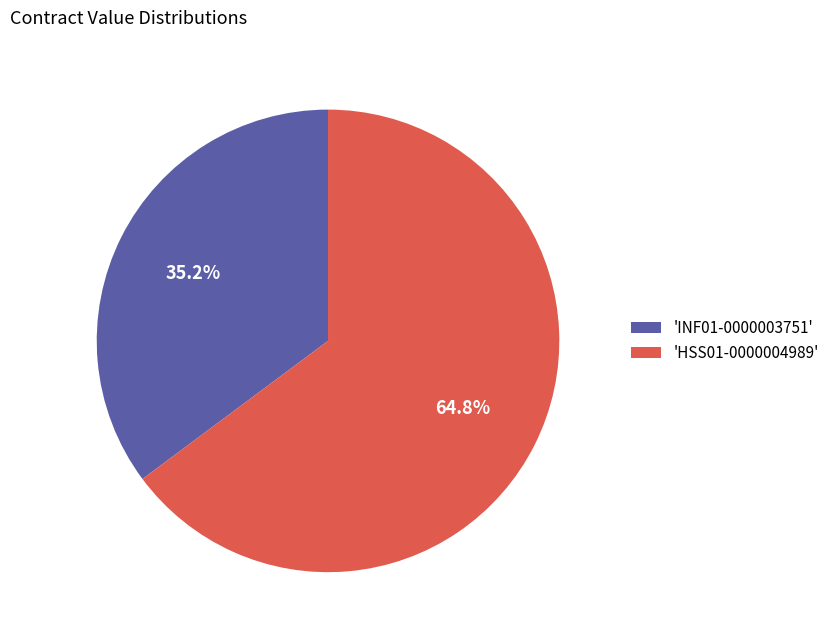

Is 'INF01-0000003751' the majority of the pie?

No